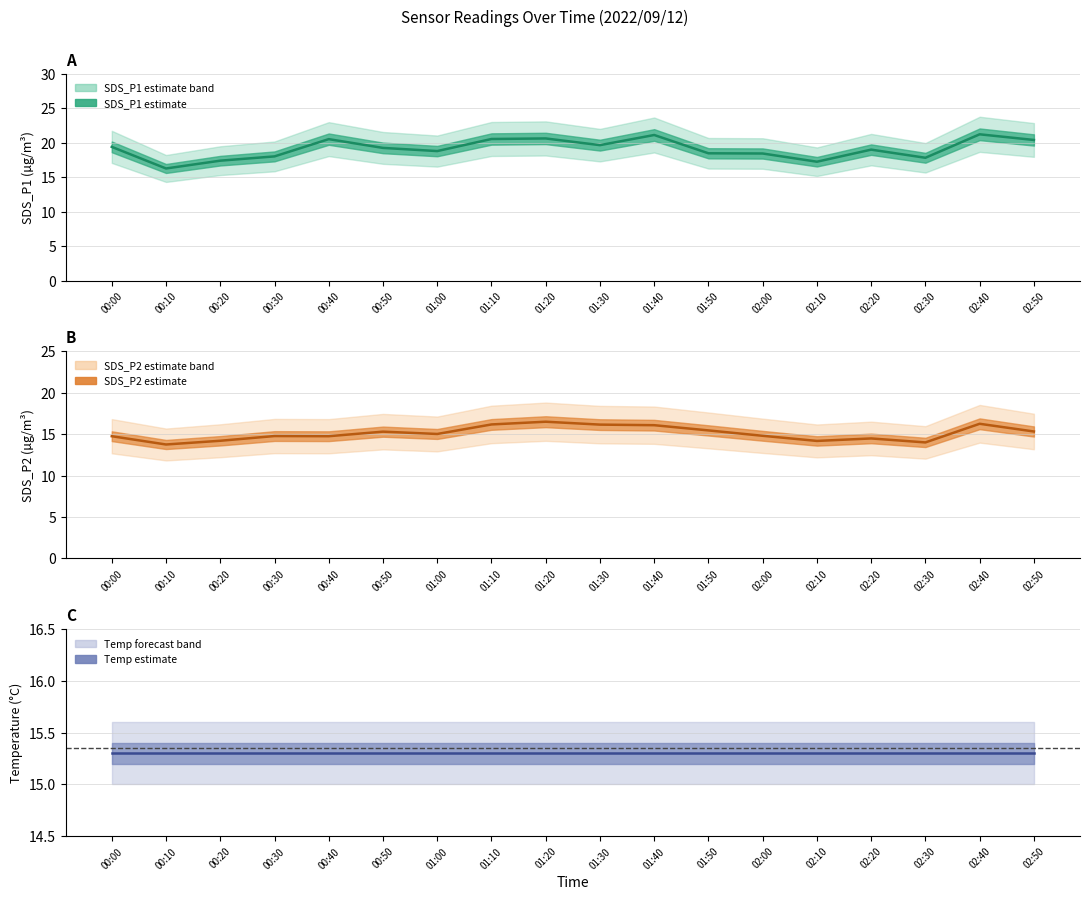

True or false: SDS_P2 has more than 0 interior local peaks.

True